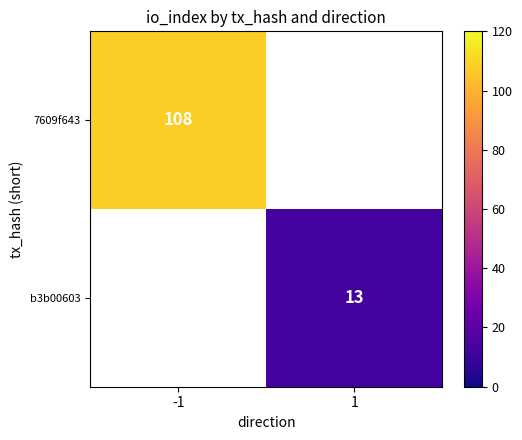

True or false: 7609f643 has a value of 162 at -1.

False